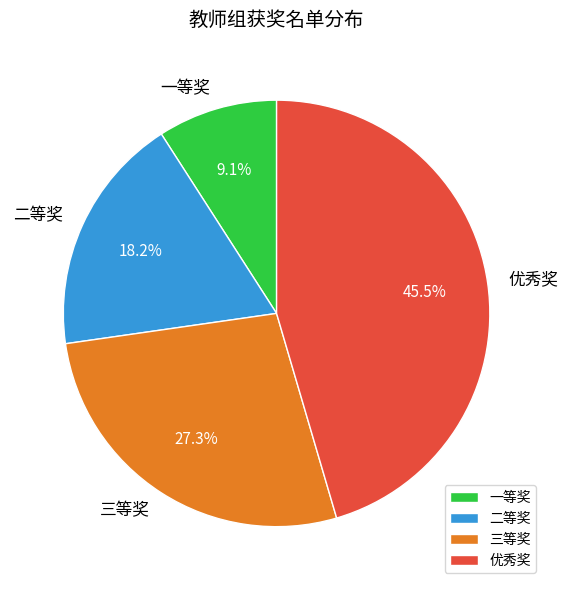

Rank the categories by value from highest to lowest.

优秀奖, 三等奖, 二等奖, 一等奖